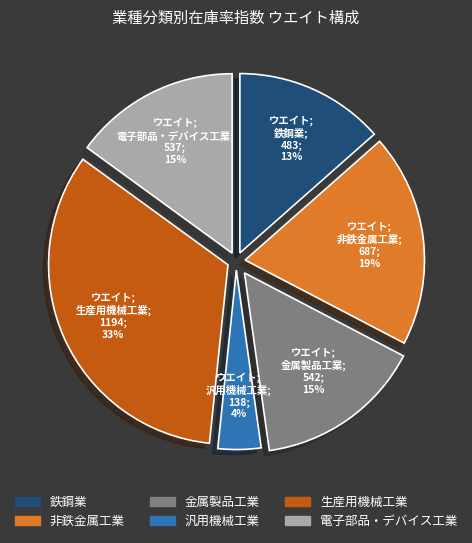

Is 鉄鋼業 the majority of the pie?

No